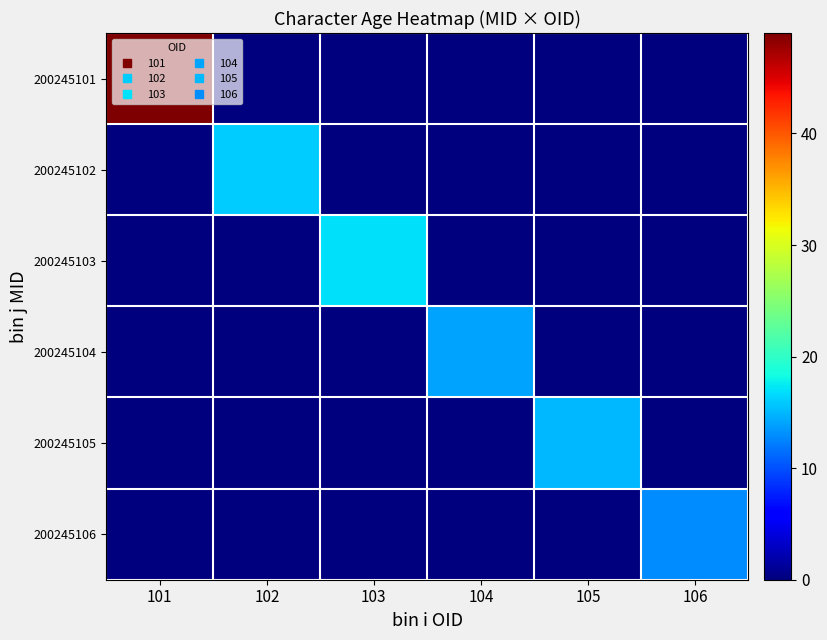

Reading left to right, transcribe all the data shown in this chart.

200245101: 101=49	102=0	103=0	104=0	105=0	106=0
200245102: 101=0	102=16	103=0	104=0	105=0	106=0
200245103: 101=0	102=0	103=17	104=0	105=0	106=0
200245104: 101=0	102=0	103=0	104=14	105=0	106=0
200245105: 101=0	102=0	103=0	104=0	105=15	106=0
200245106: 101=0	102=0	103=0	104=0	105=0	106=13